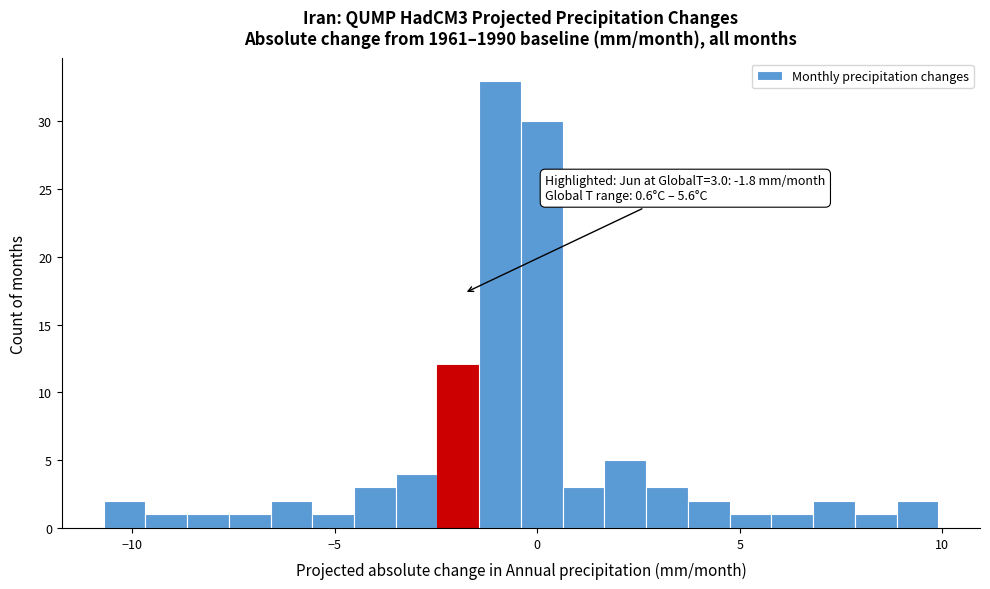

Around what value on the x-axis is the tallest bar? Give the approximate position of its centre, as read against the axis.

-1.0